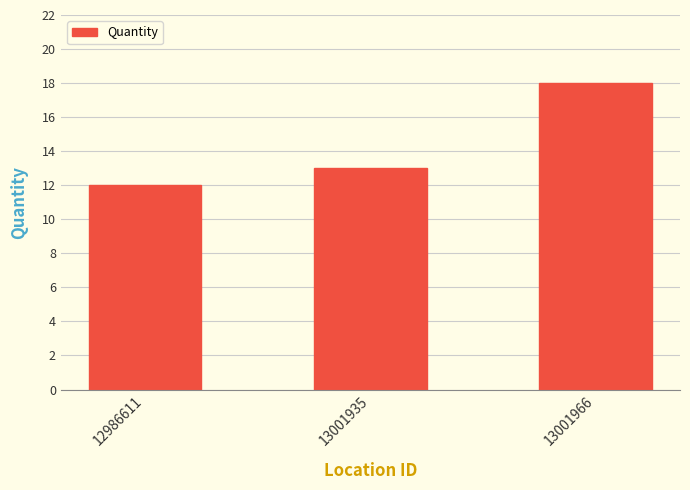

What is the difference between the maximum and second lowest values?

5